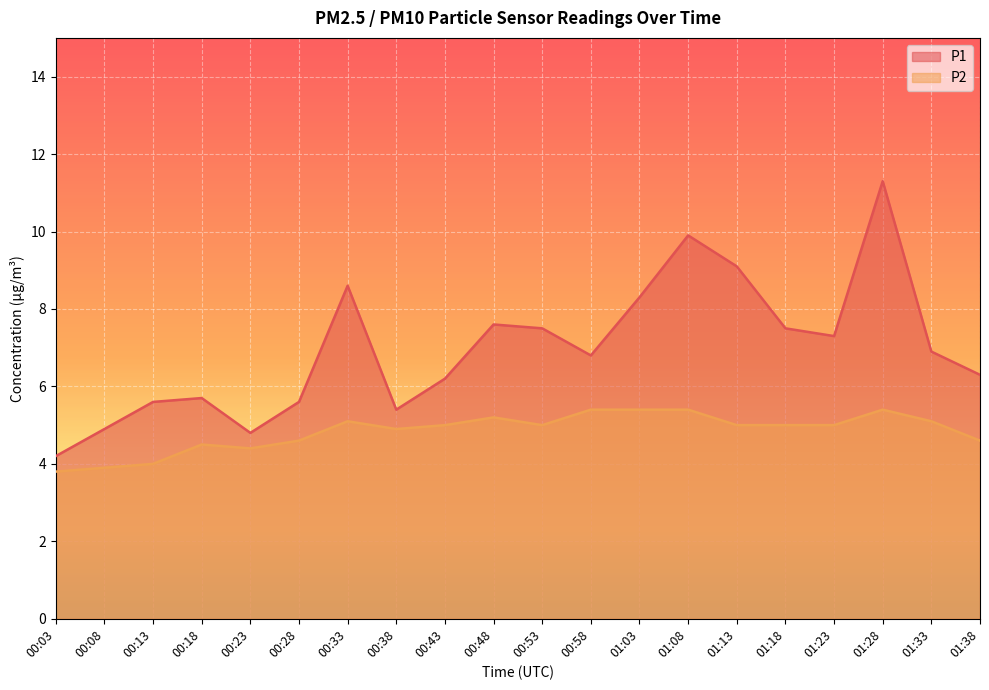

Is it true that P1 equals 5.6 at 00:13?

True